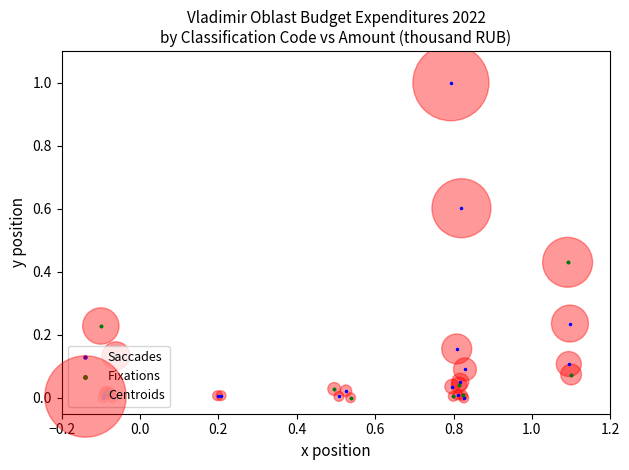

What is the difference between the second highest and second lowest values?

0.6